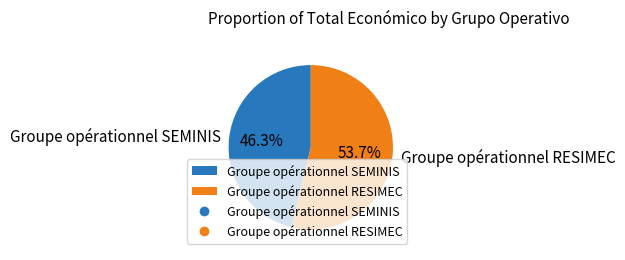

Does Groupe opérationnel SEMINIS account for over 50% of the chart?

No